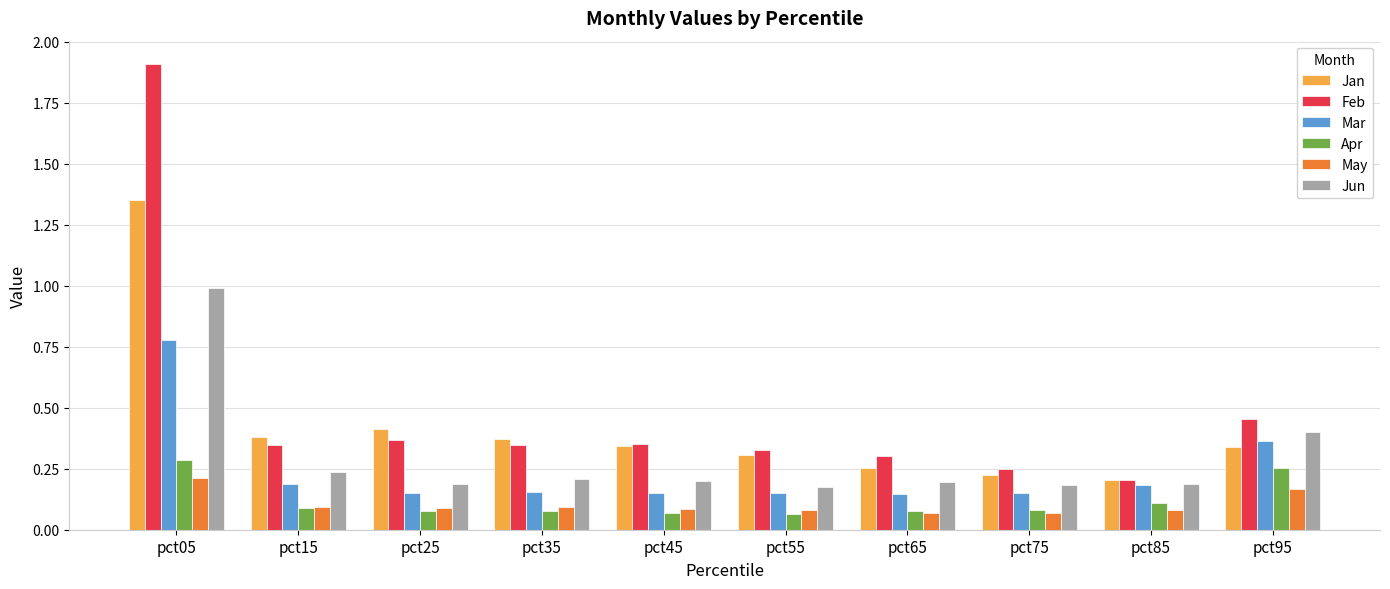

At how many categories does at least one series exceed 0?

10